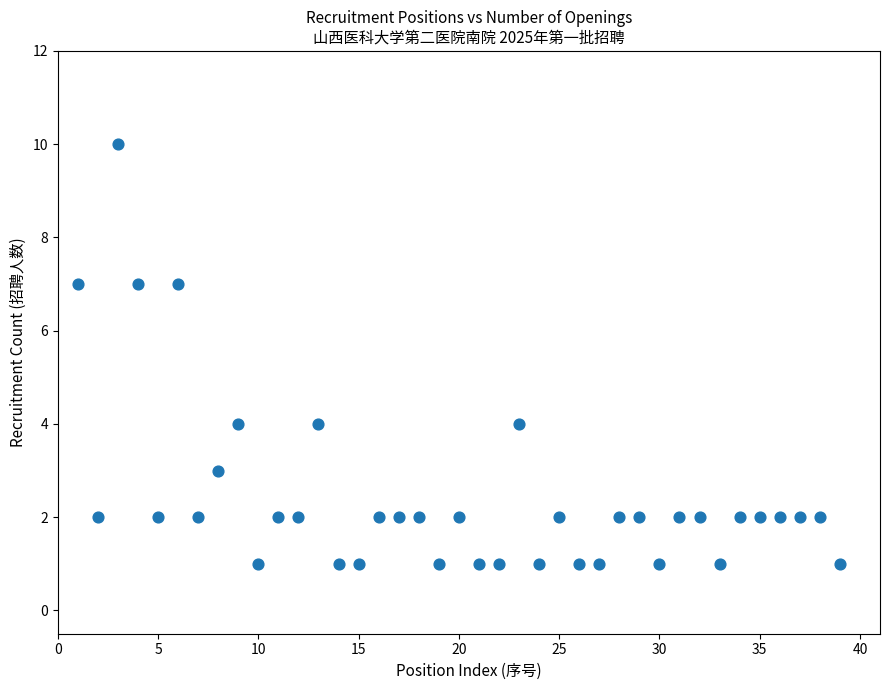

What is the range of X values (max minus min)?

38